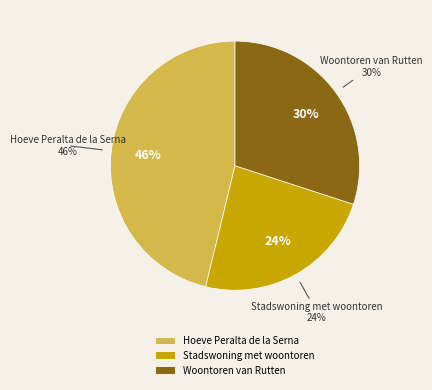

Which slice is the largest?

Hoeve Peralta de la Serna